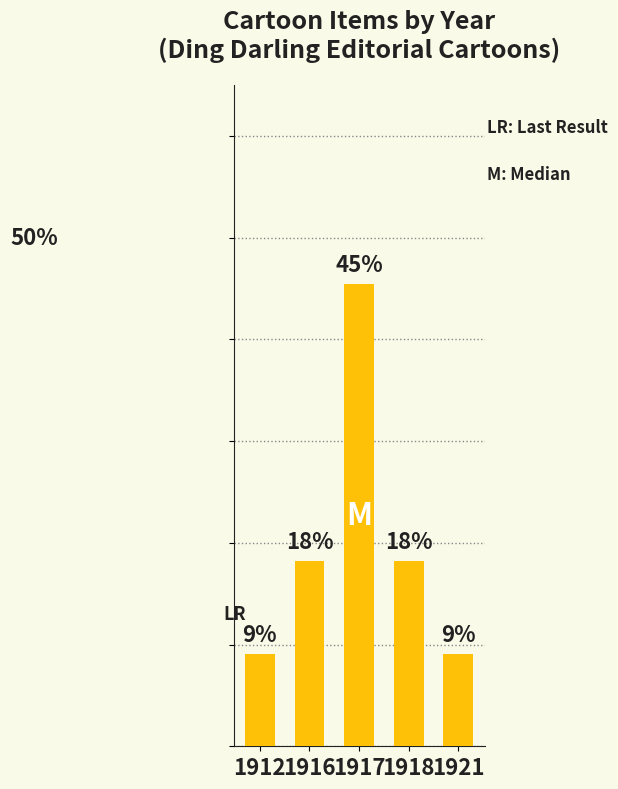

Approximately how many times larger is the value at 1918 compared to 1917?

0.4